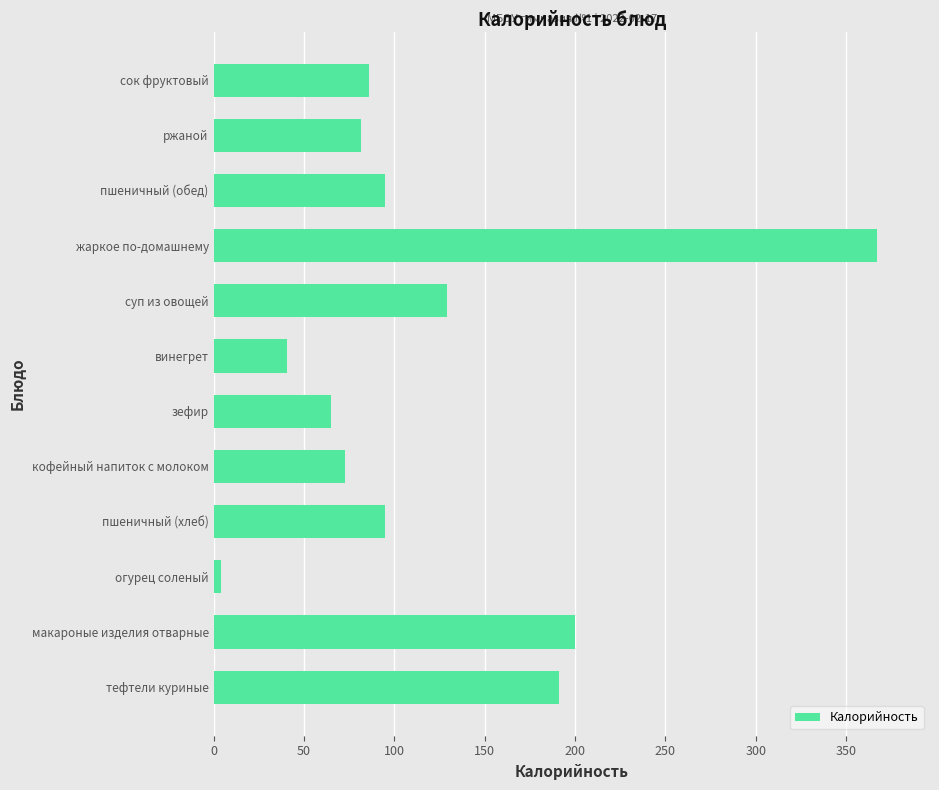

Where is the data nearest to the value 185?

тефтели куриные